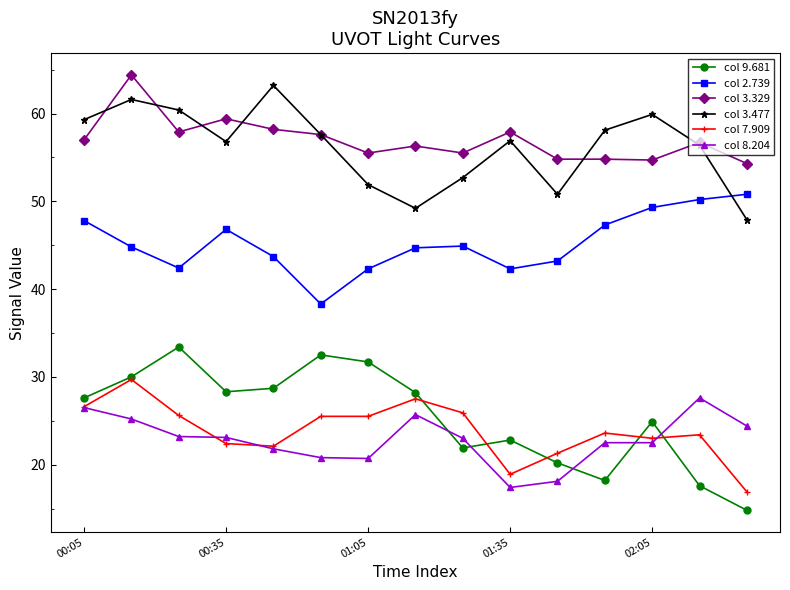

Which series has the largest range (max minus min)?

col 9.681